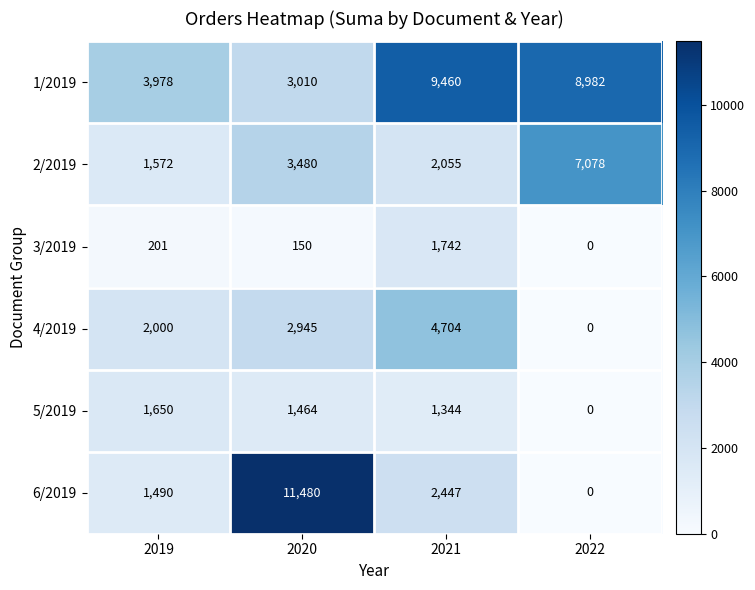

Reading left to right, transcribe all the data shown in this chart.

1/2019: 2019=3978	2020=3010	2021=9460	2022=8982
2/2019: 2019=1572	2020=3480	2021=2055	2022=7078
3/2019: 2019=201	2020=150	2021=1742	2022=0
4/2019: 2019=2000	2020=2945	2021=4704	2022=0
5/2019: 2019=1650	2020=1464	2021=1344	2022=0
6/2019: 2019=1490	2020=11480	2021=2447	2022=0